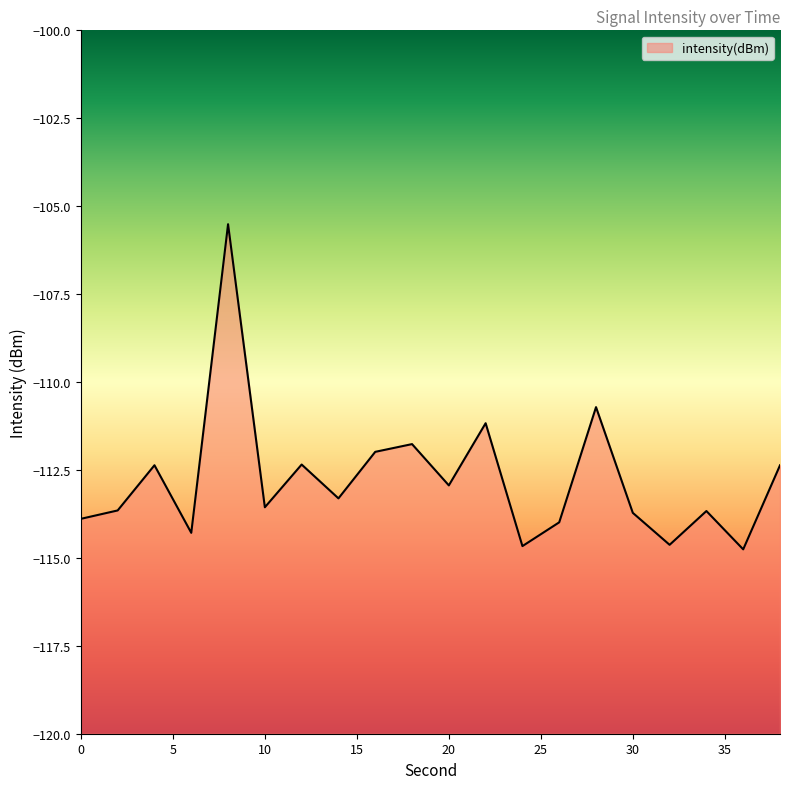

Reading left to right, transcribe all the data shown in this chart.

-113.9	-113.7	-112.4	-114.3	-105.5	-113.6	-112.3	-113.3	-112.0	-111.8	-112.9	-111.2	-114.7	-114.0	-110.7	-113.7	-114.6	-113.7	-114.8	-112.4